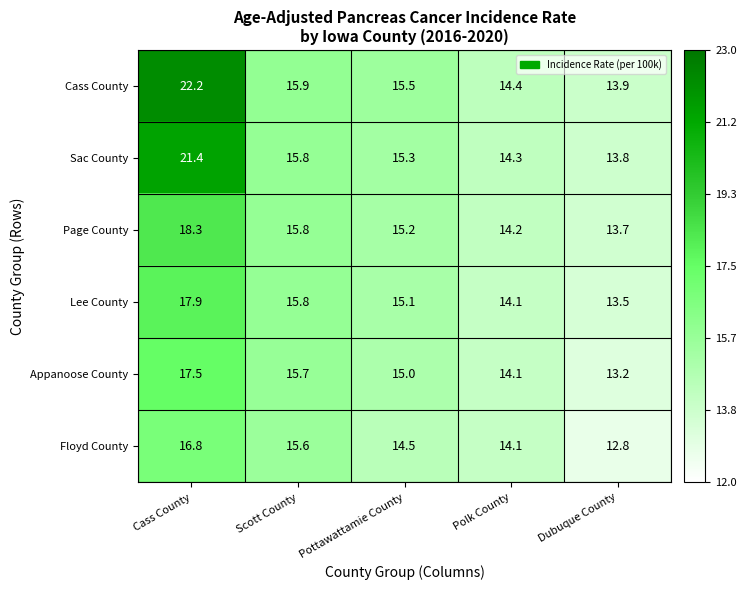

True or false: Appanoose County has a value of 3.2 at Polk County.

False